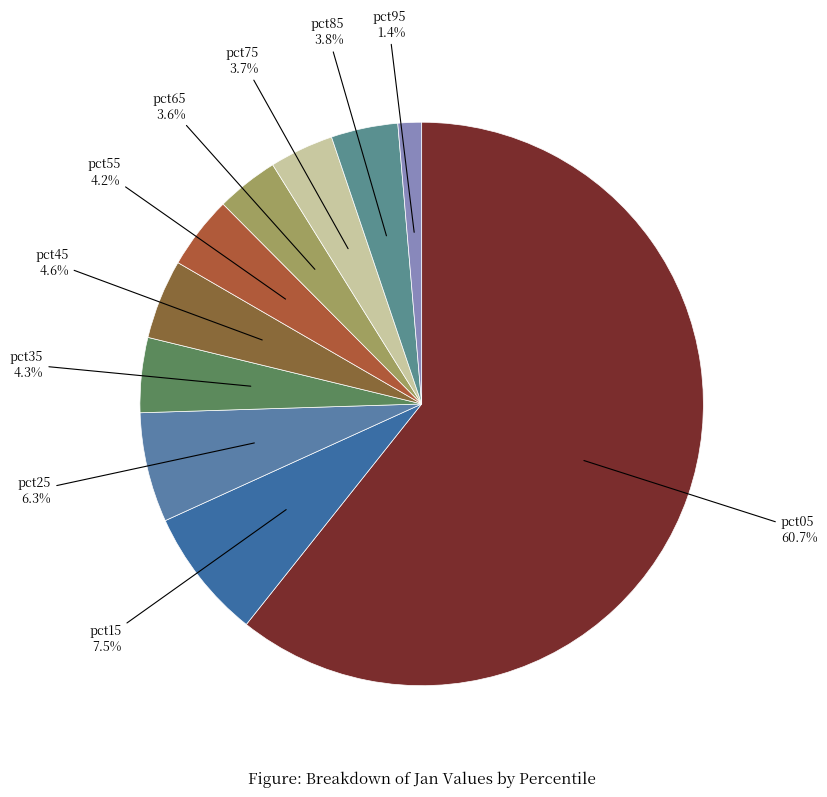

What percentage do pct55 and pct15 together represent?

11.7%